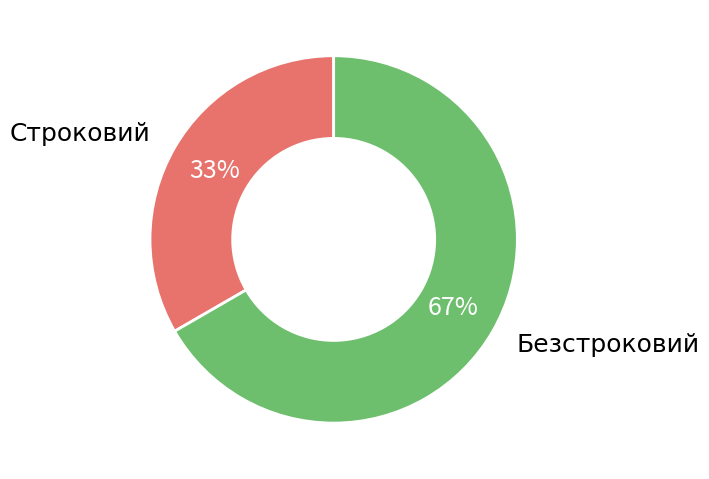

To the nearest percent, what percentage of the pie is Безстроковий?

67%